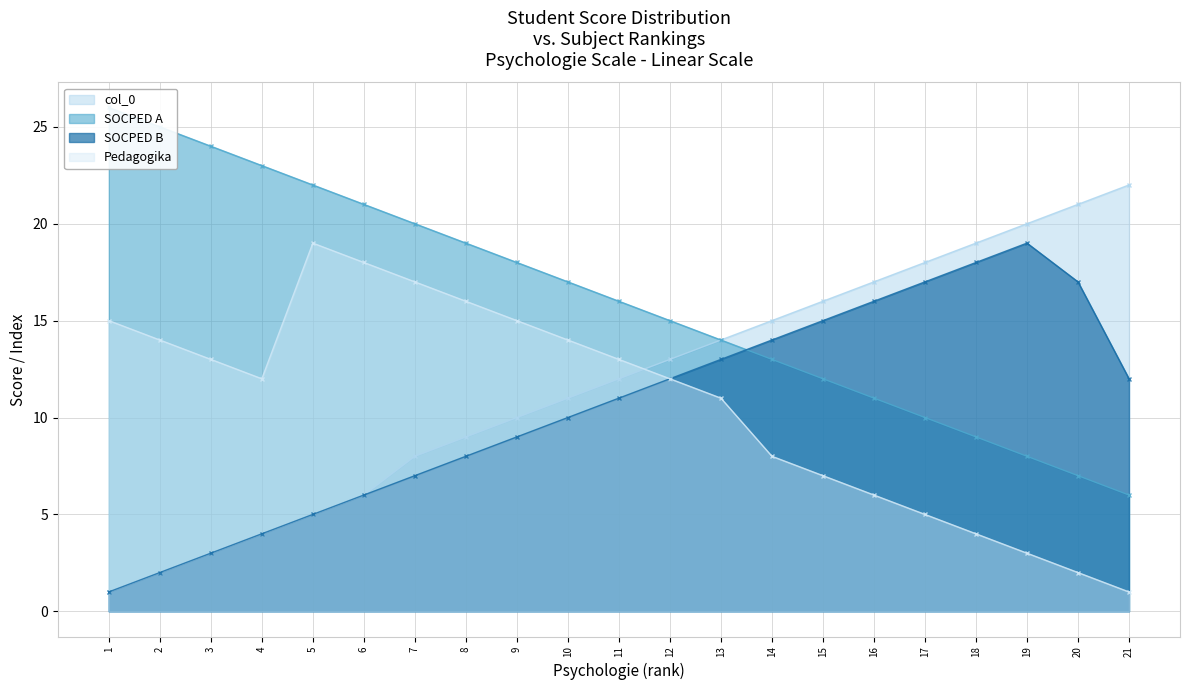

What is the value of the SOCPED B point at the 19th from the left?

19